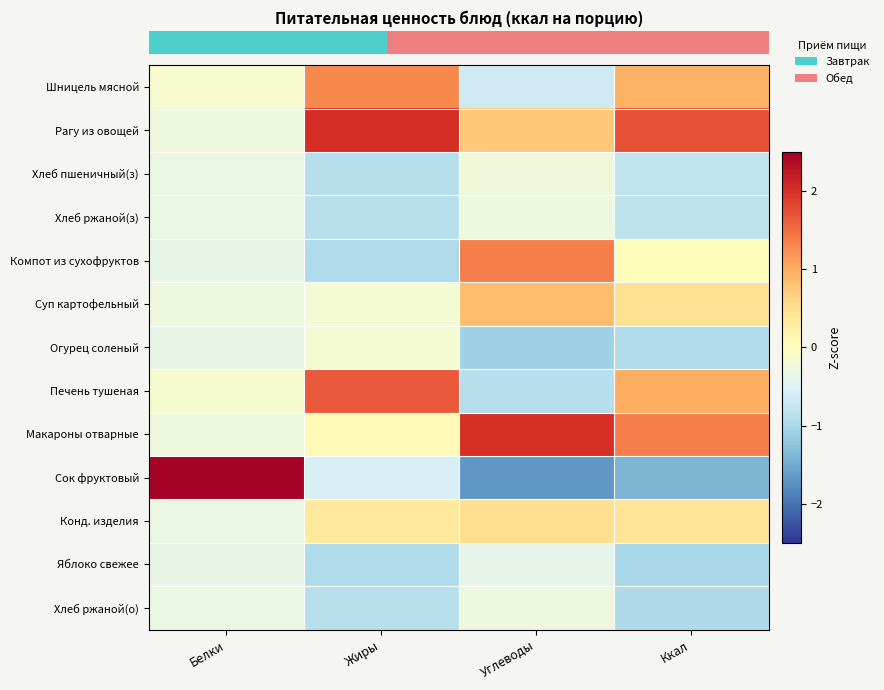

What is the greatest value displayed?

3.5